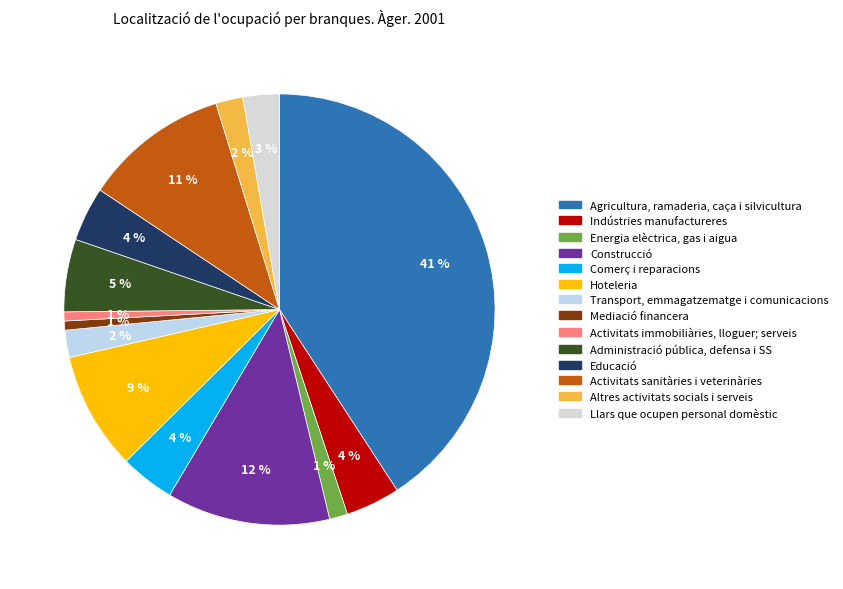

What is the ratio of the value at Administració pública, defensa i SS to the value at Activitats sanitàries i veterinàries?

0.5